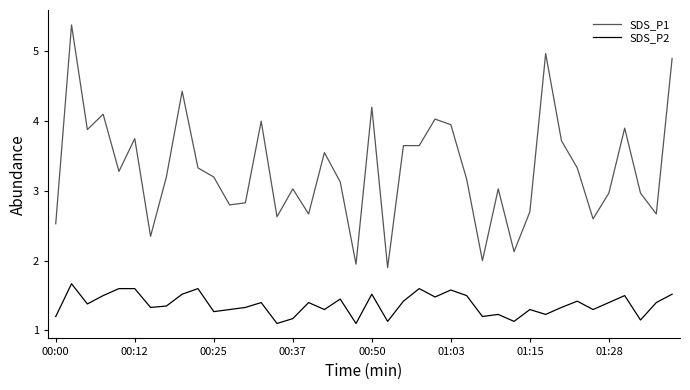

Rank the series by their average value, from lowest to highest.

SDS_P2, SDS_P1